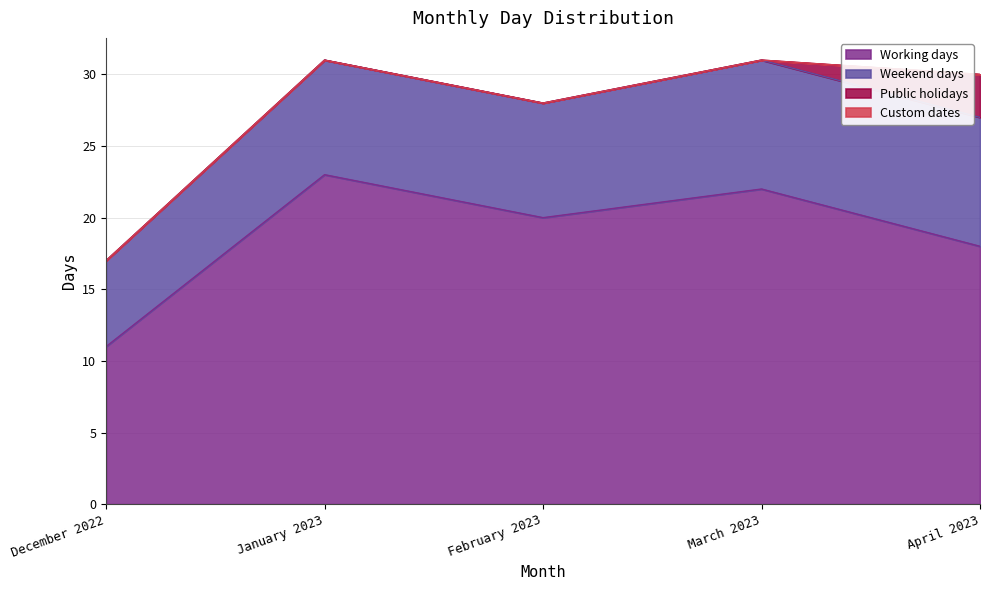

Reading left to right, list all the values displayed in this chart.

Working days: December 2022=11	January 2023=23	February 2023=20	March 2023=22	April 2023=18
Weekend days: December 2022=6	January 2023=8	February 2023=8	March 2023=9	April 2023=9
Public holidays: December 2022=0	January 2023=0	February 2023=0	March 2023=0	April 2023=3
Custom dates: December 2022=0	January 2023=0	February 2023=0	March 2023=0	April 2023=0